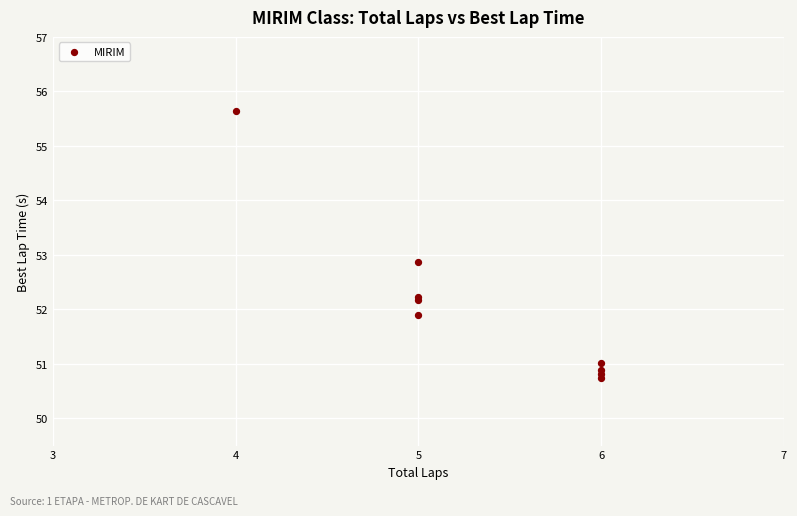

What Y value in the scatter plot is closest to 53?

52.9